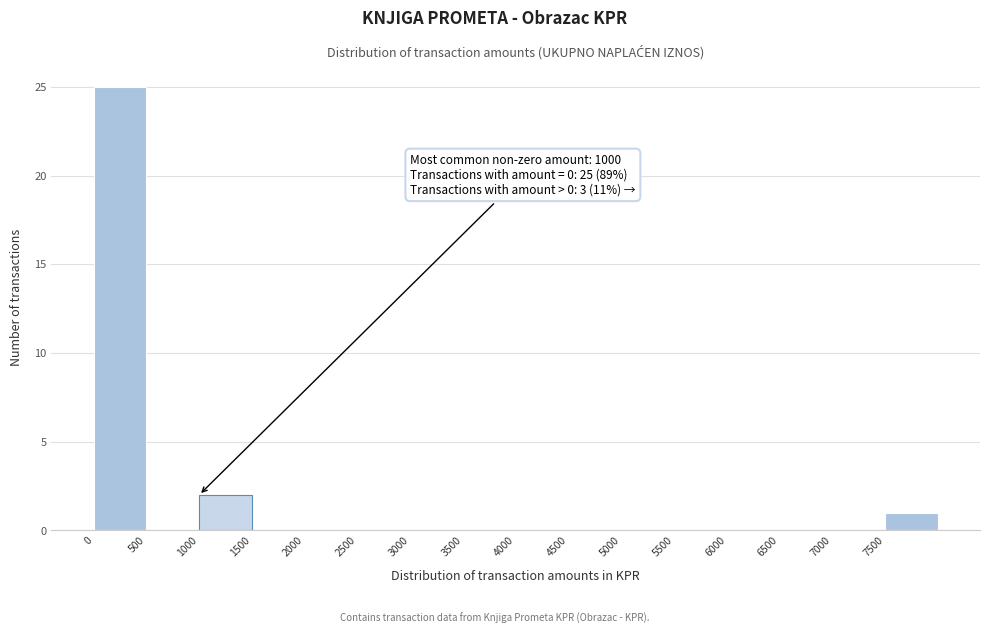

Over which range of the x-axis is the bar tallest?

0 to 500